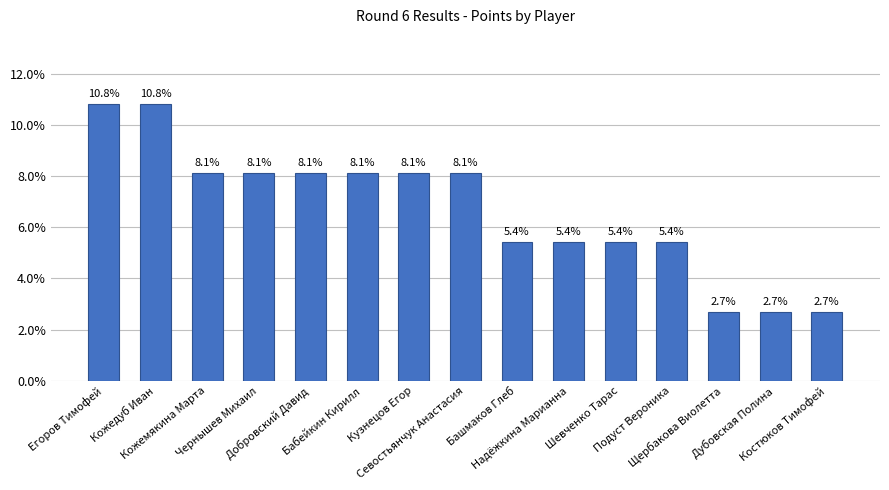

Does the chart contain stacked bars?

No